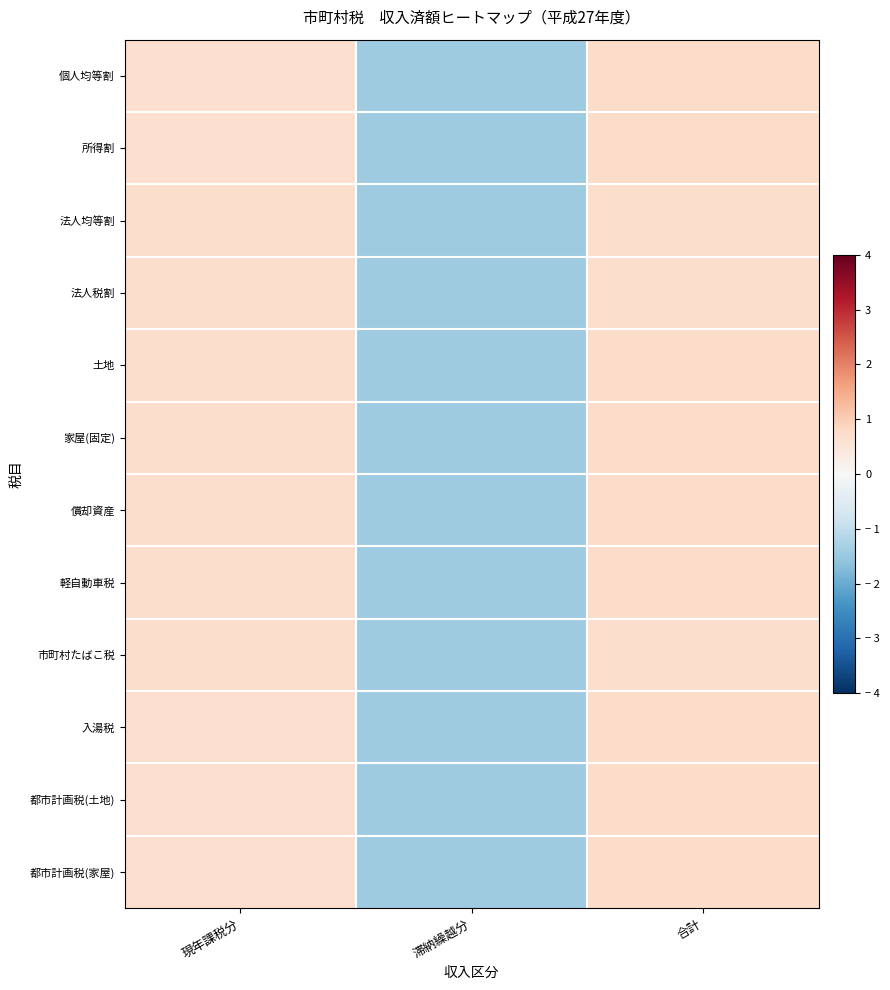

What is the total value across all series at 現年課税分?

8.3